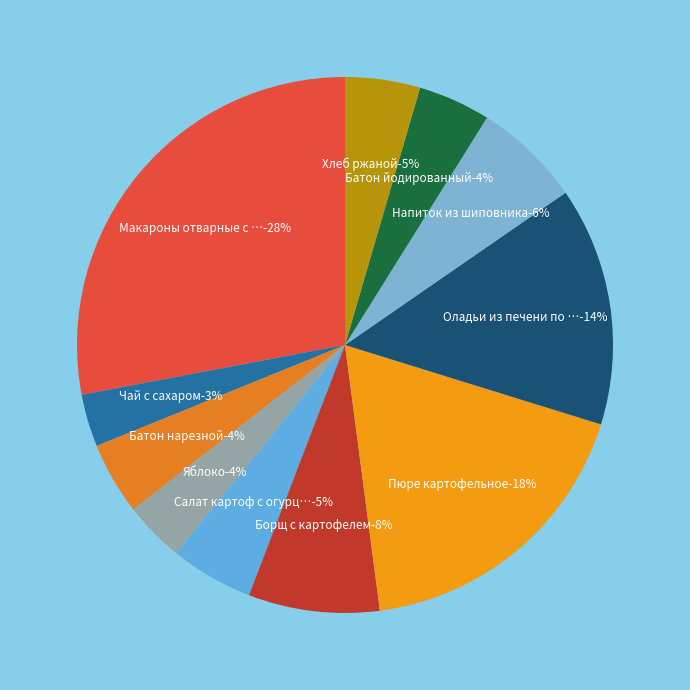

What percentage is the Напиток из шиповника slice, to the nearest percent?

6%